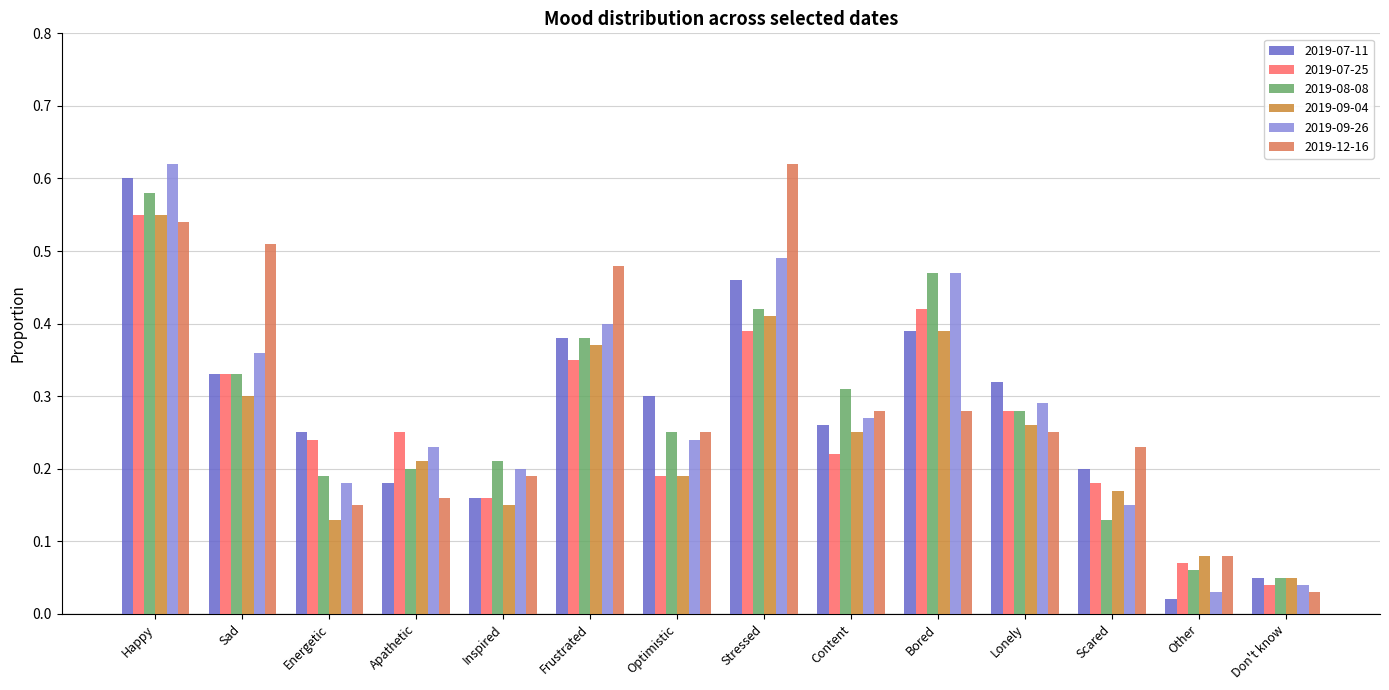

Which category has the lowest value in the 2019-09-04 series?

Don't know